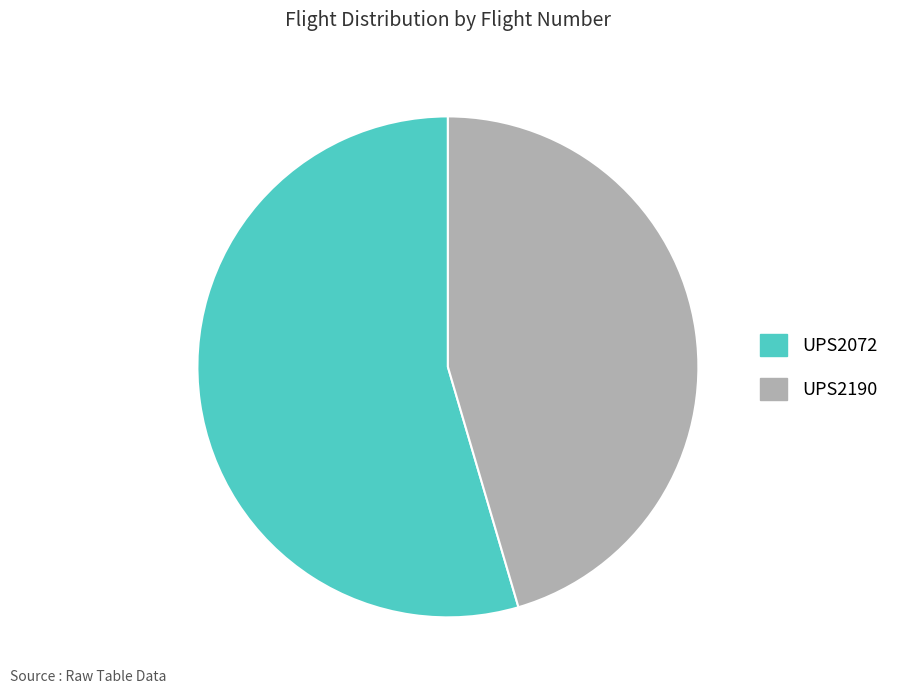

Do UPS2190 and UPS2072 together represent more than half of the pie?

Yes